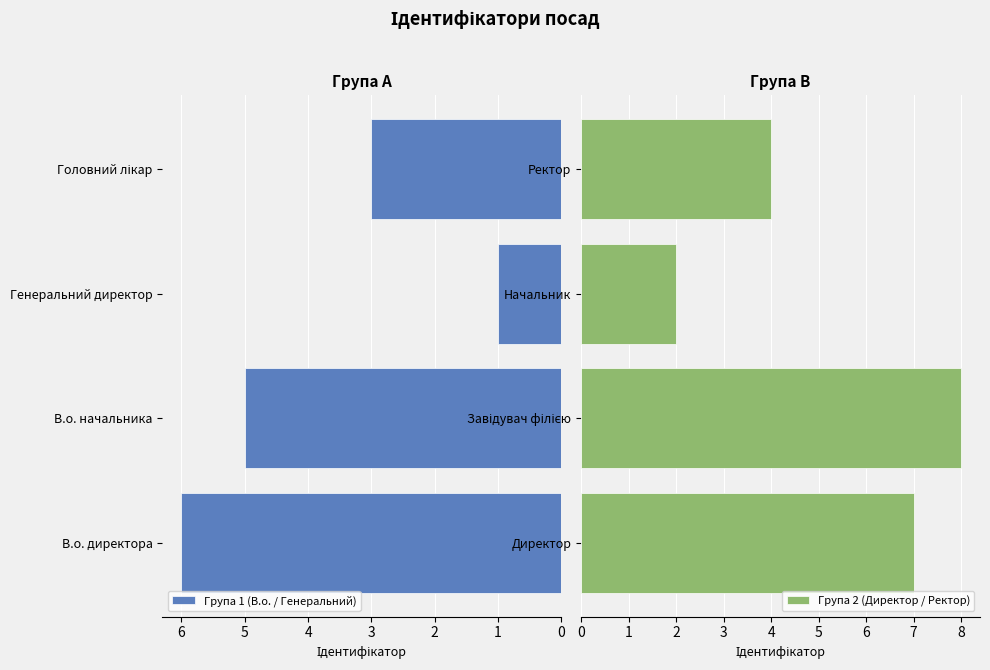

How many categories are shown in the chart?

4